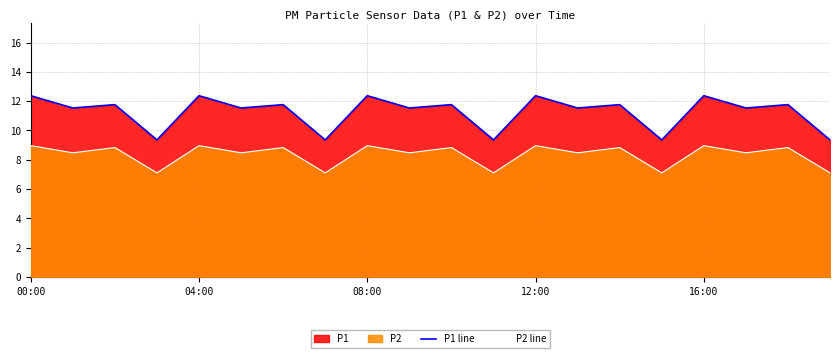

How many lines are shown in the chart?

2